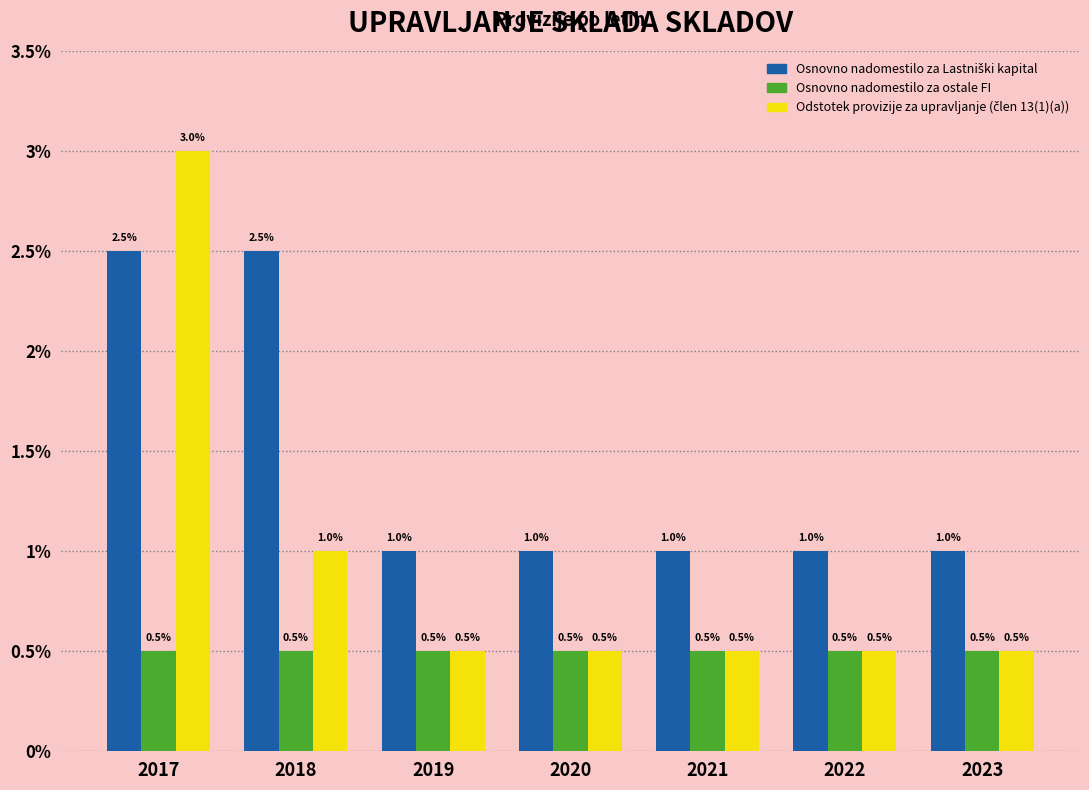

At which label is Osnovno nadomestilo za ostale FI closest to 0?

2017